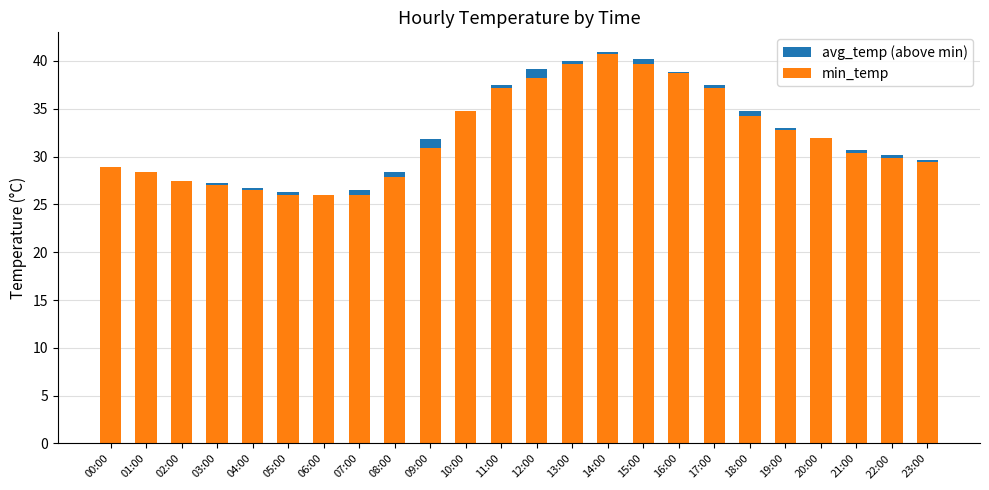

The min_temp series shows 18.2 at 20:00. True or false?

False